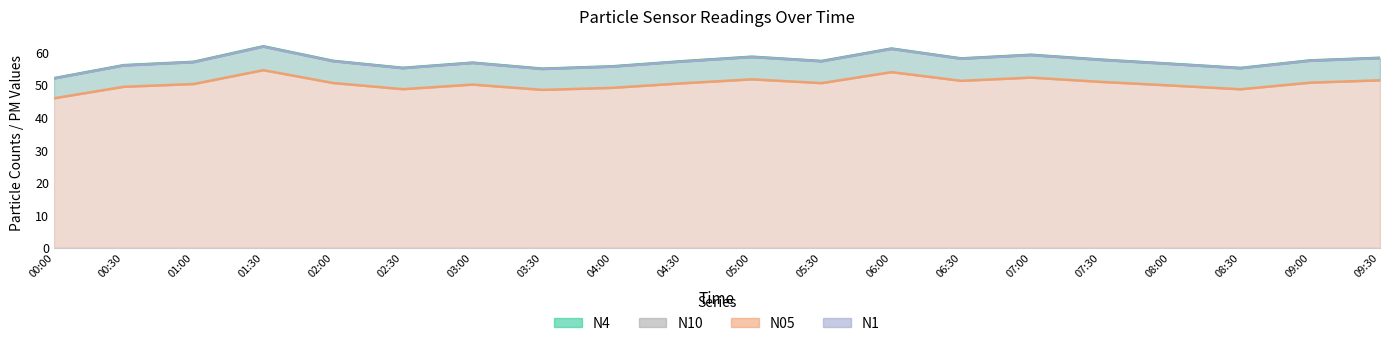

What is the highest value of the N4 line series?

61.8